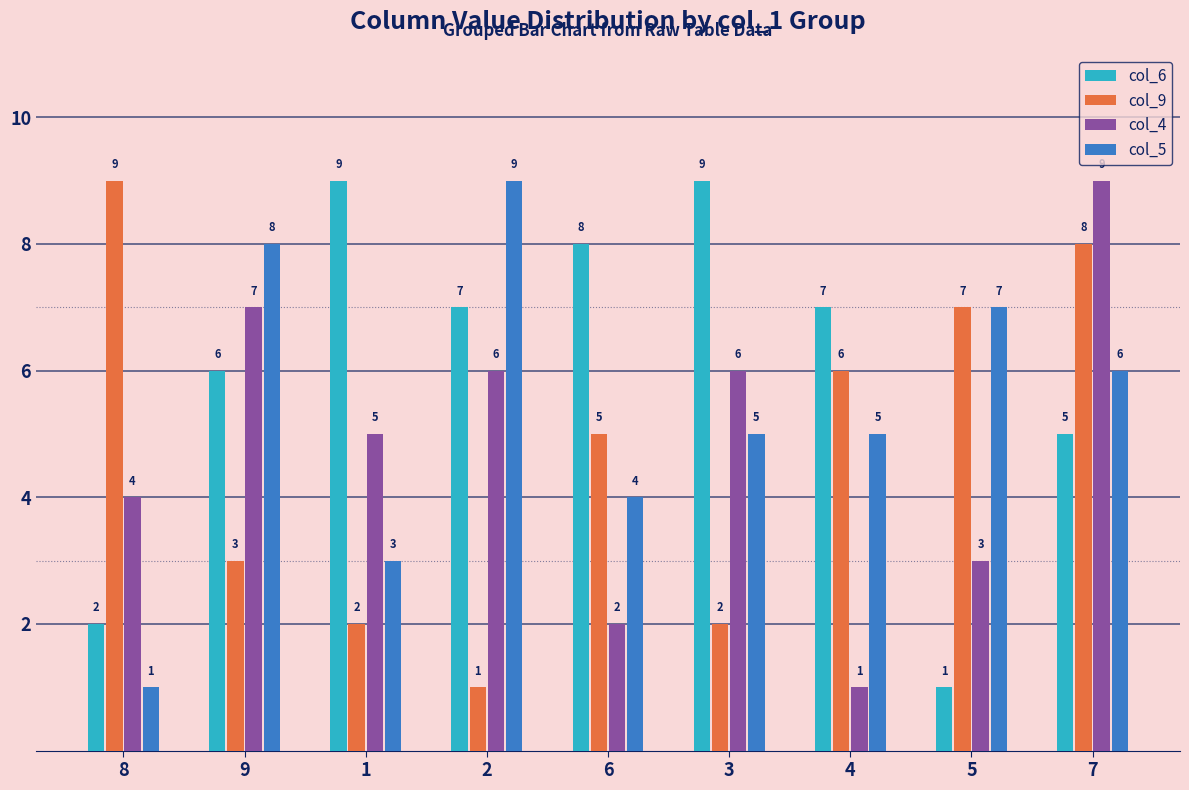

Reading left to right, extract all data points from this chart.

col_6: 2	6	9	7	8	9	7	1	5
col_9: 9	3	2	1	5	2	6	7	8
col_4: 4	7	5	6	2	6	1	3	9
col_5: 1	8	3	9	4	5	5	7	6